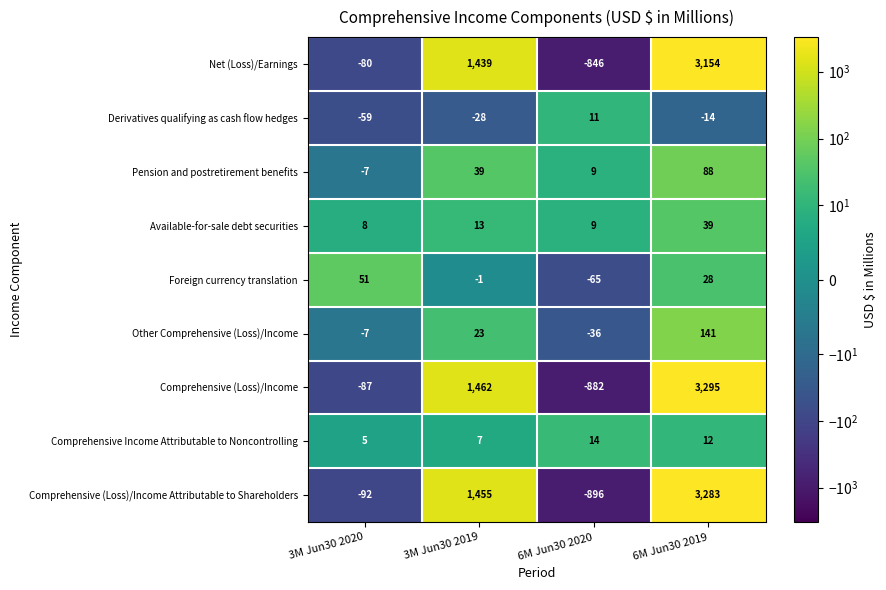

How many distinct data groups are displayed?

9